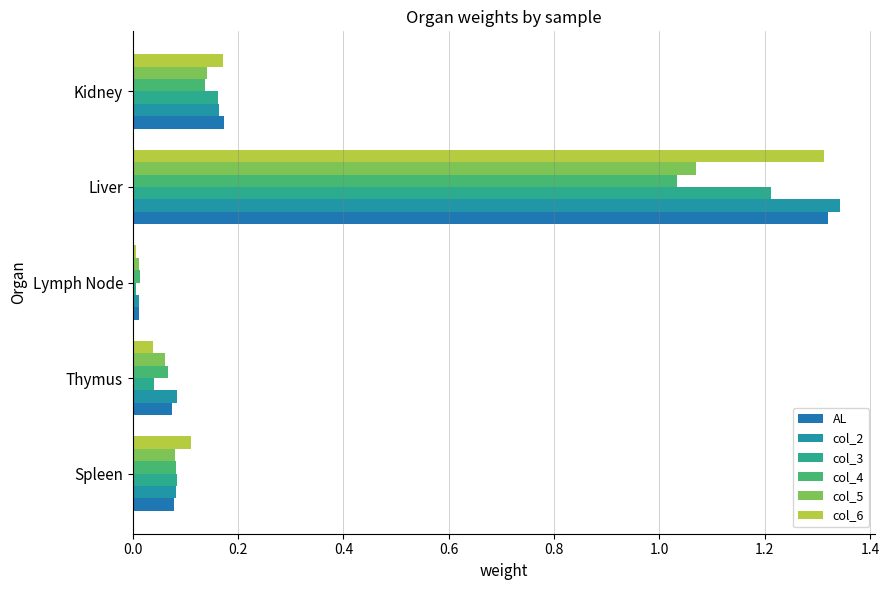

What is the sum of all col_3 values?

1.5